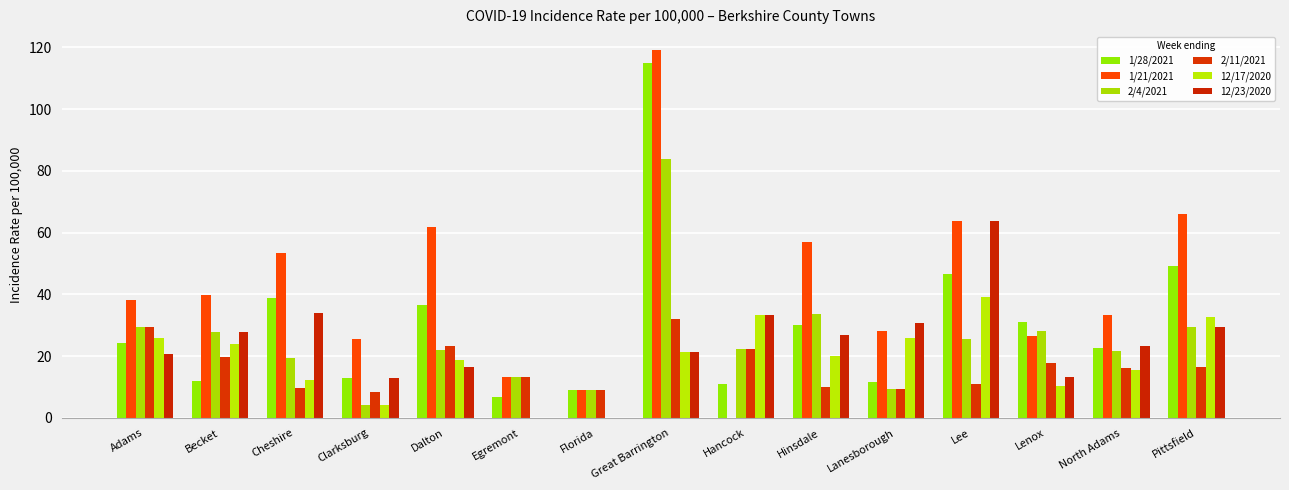

Read the 1/28/2021 value at Becket.

11.9